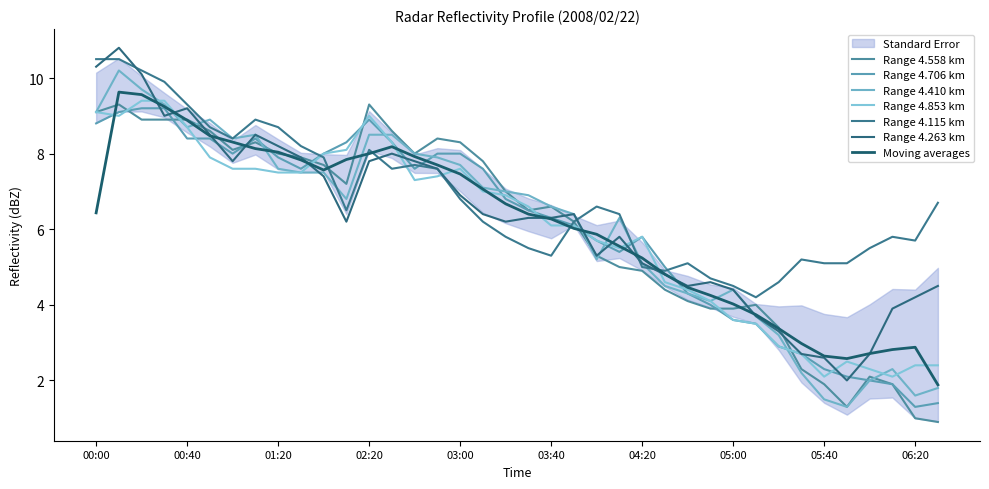

True or false: 4.115 has more than 1 interior local peaks.

True